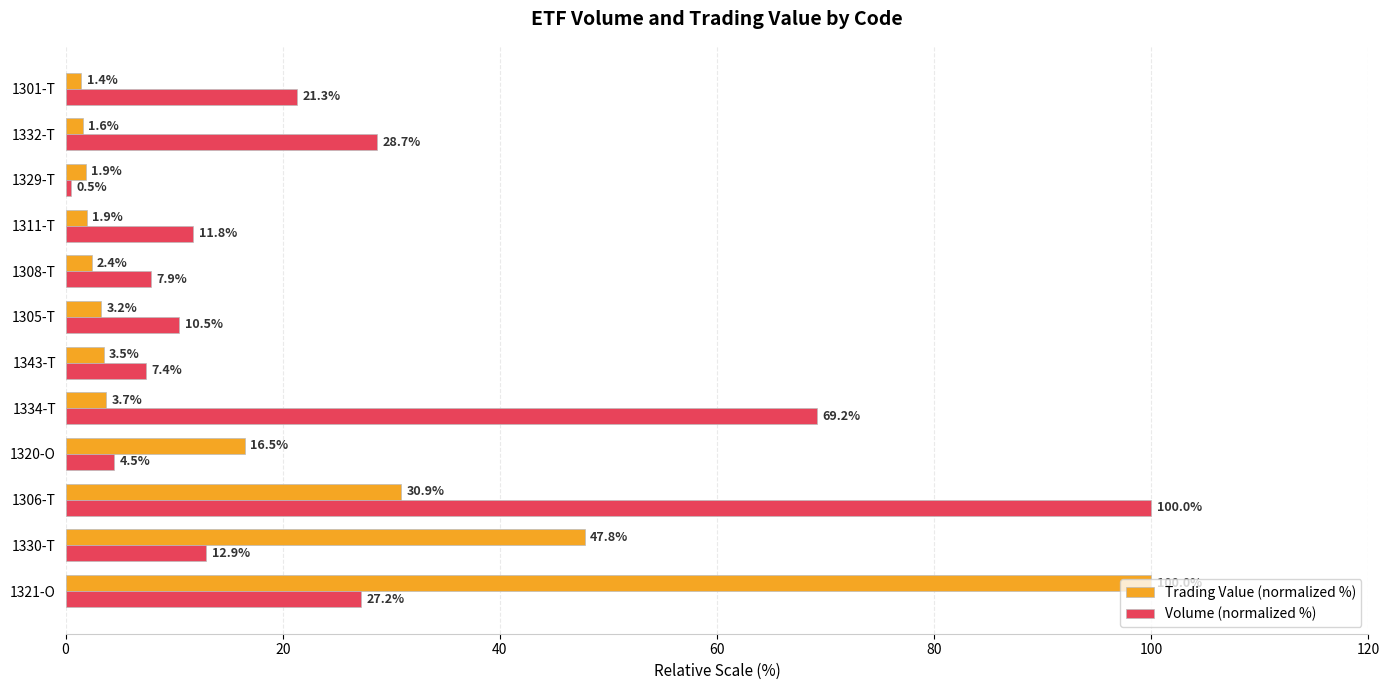

At which label does Trading Value (normalized %) reach its minimum?

1301-T